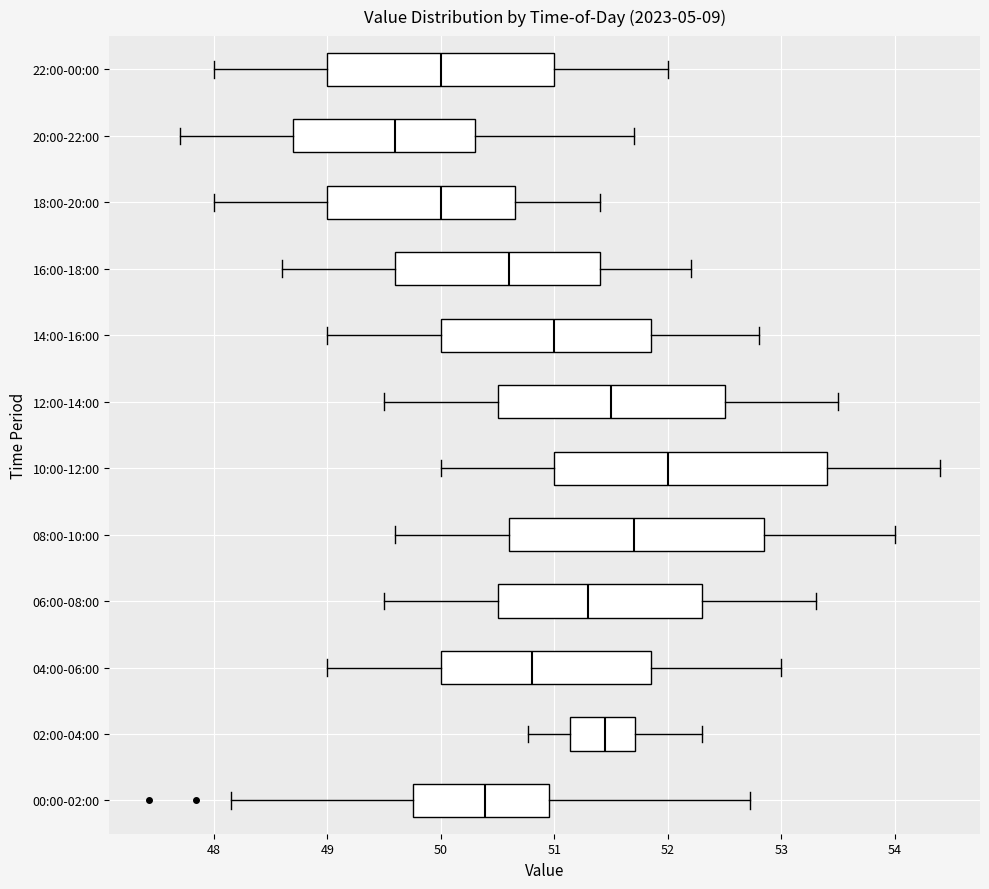

Reading bottom to top, transcribe this box plot: for each box, give where its median line is, the range the box spans, and where its two whiskers end, as read against the x-axis. The values are not printed on the chart, so give them approximately, as read against the axis.

00:00-02:00: median 50.4, box 49.8 to 51.0, whiskers 48.2 to 52.7
02:00-04:00: median 51.4, box 51.1 to 51.7, whiskers 50.8 to 52.3
04:00-06:00: median 50.8, box 50.0 to 51.9, whiskers 49.0 to 53.0
06:00-08:00: median 51.3, box 50.5 to 52.3, whiskers 49.5 to 53.3
08:00-10:00: median 51.7, box 50.6 to 52.9, whiskers 49.6 to 54.0
10:00-12:00: median 52.0, box 51.0 to 53.4, whiskers 50.0 to 54.4
12:00-14:00: median 51.5, box 50.5 to 52.5, whiskers 49.5 to 53.5
14:00-16:00: median 51.0, box 50.0 to 51.9, whiskers 49.0 to 52.8
16:00-18:00: median 50.6, box 49.6 to 51.4, whiskers 48.6 to 52.2
18:00-20:00: median 50.0, box 49.0 to 50.7, whiskers 48.0 to 51.4
20:00-22:00: median 49.6, box 48.7 to 50.3, whiskers 47.7 to 51.7
22:00-00:00: median 50.0, box 49.0 to 51.0, whiskers 48.0 to 52.0